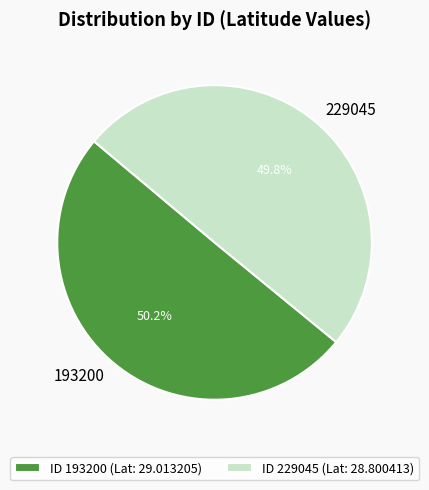

How many segments does this pie chart have?

2